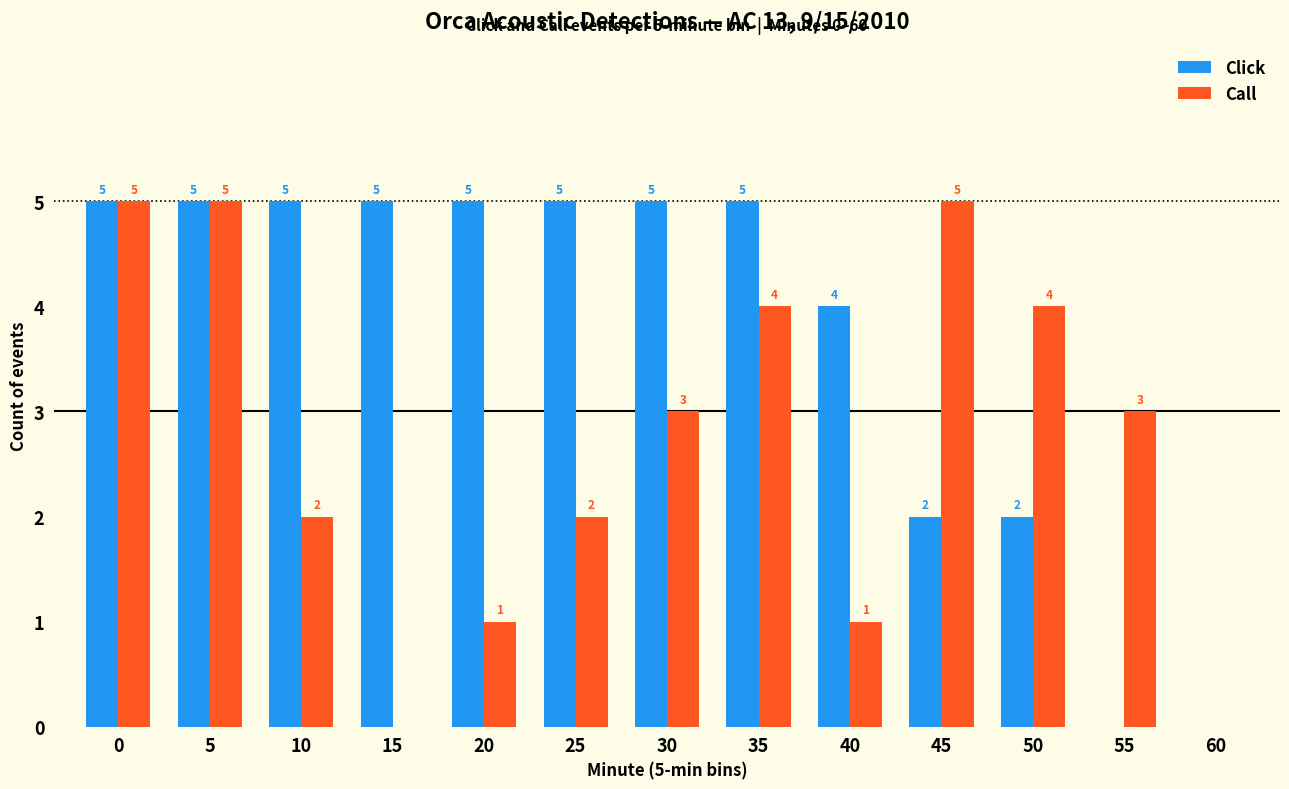

The Call series shows 1 at 40. True or false?

True